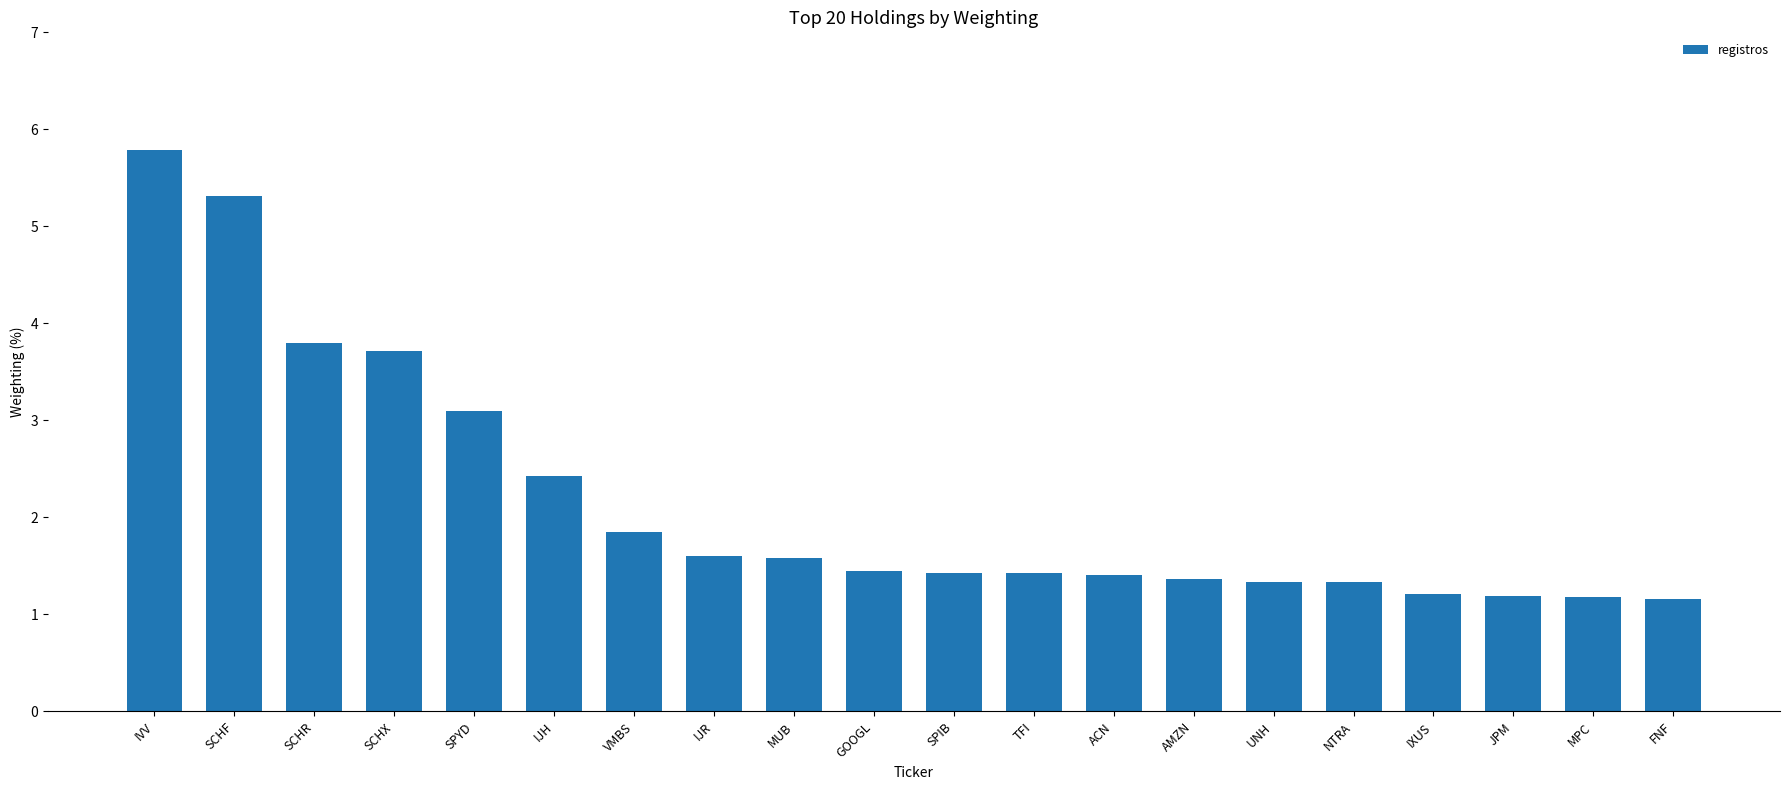

What is the value of the 11th bar from the left?

1.4